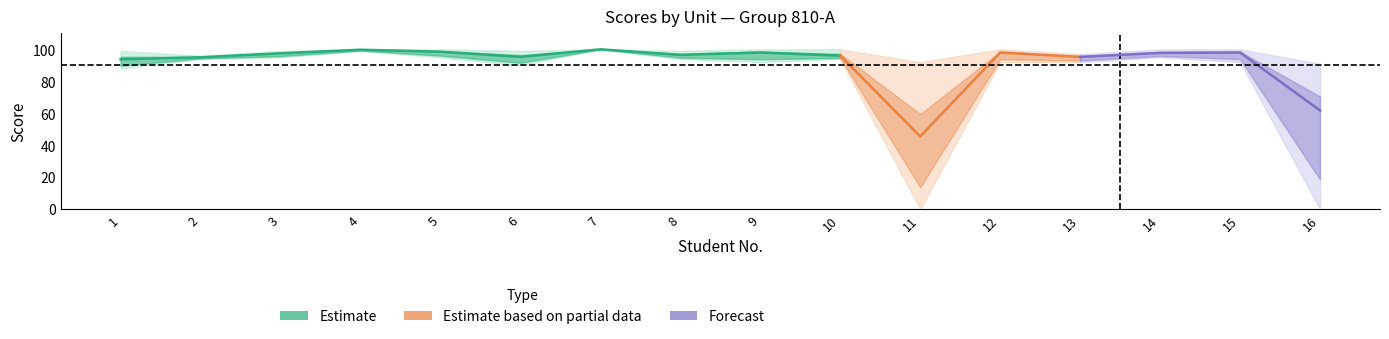

What is the spread (max minus min) of values at 8?

5